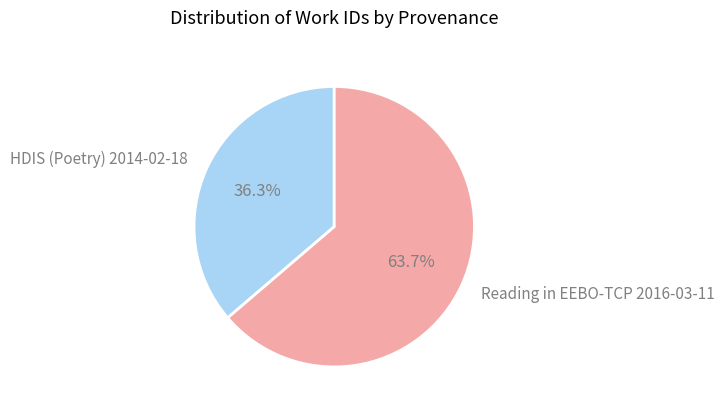

To the nearest percent, what is the average slice percentage?

50%